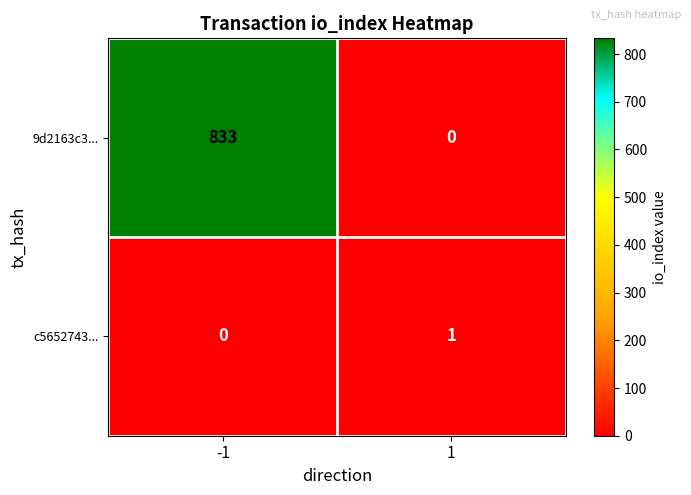

What is the difference between the highest and lowest values at -1?

833